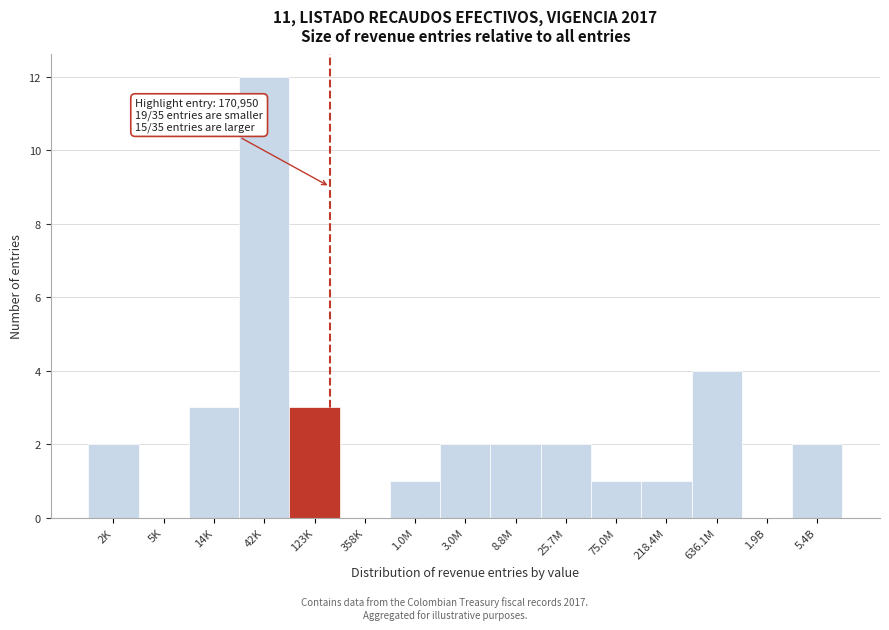

Reading left to right, what are all the values shown in this chart?

2K=2	5K=0	14K=3	42K=12	123K=3	358K=0	1.0M=1	3.0M=2	8.8M=2	25.7M=2	75.0M=1	218.4M=1	636.1M=4	1.9B=0	5.4B=2